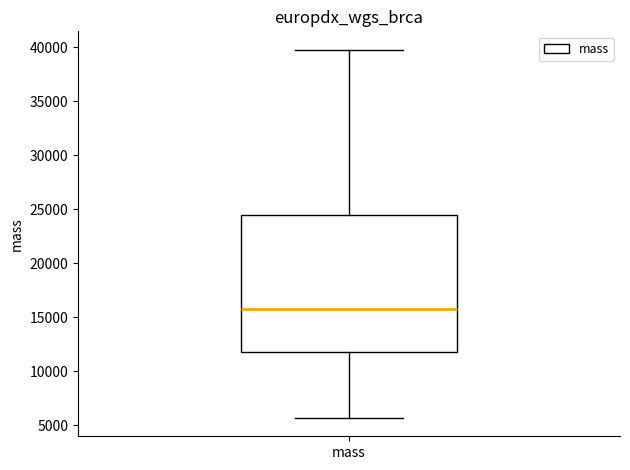

Read this box plot against the y-axis: the position of the median line, the range covered by the box, and the ends of both whiskers. The values are not printed on the chart, so give them approximately, as read against the axis.

median 15500, box 11500 to 24500, whiskers 5500 to 40000